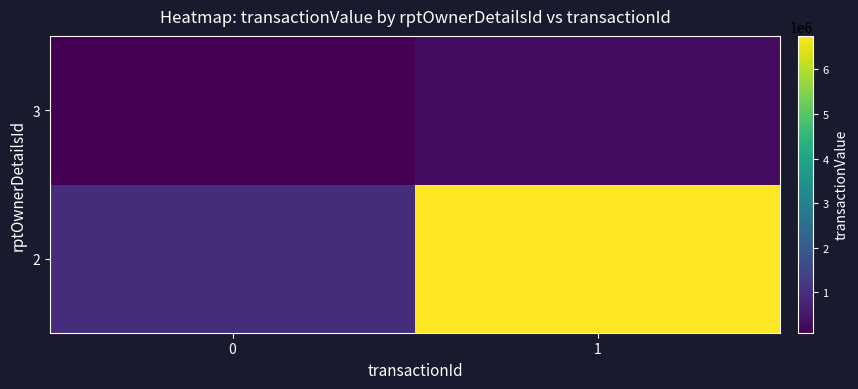

Which category has the highest value across all series?

1